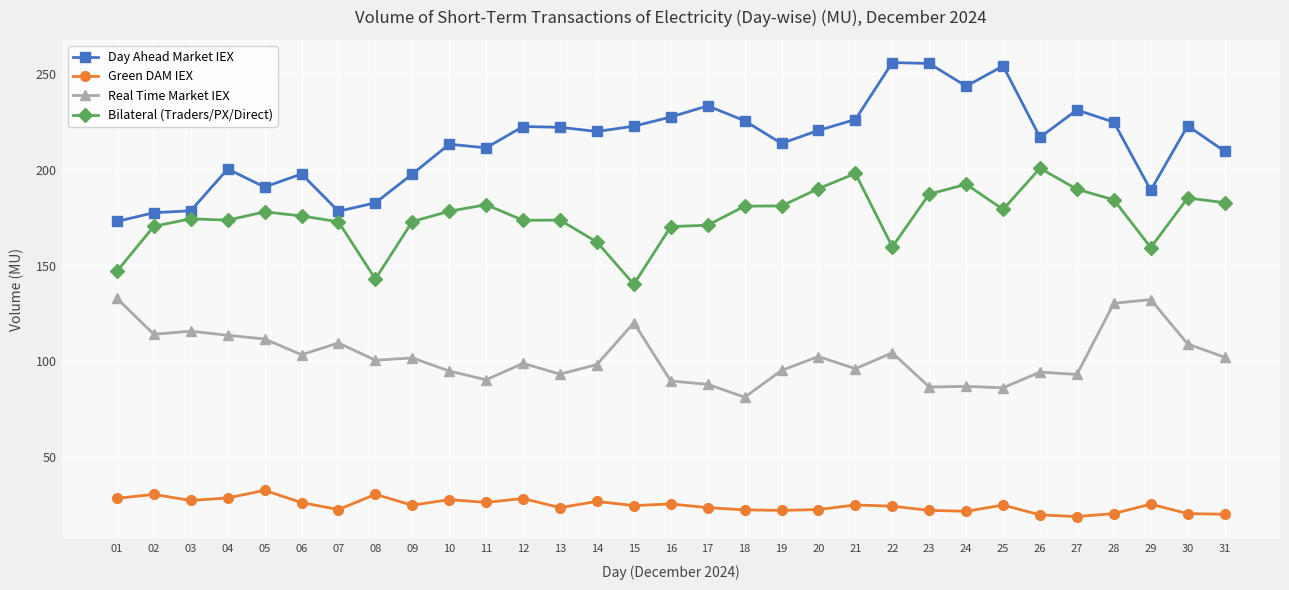

The Bilateral (Traders/PX/Direct) series shows 283.4 at 17. True or false?

False